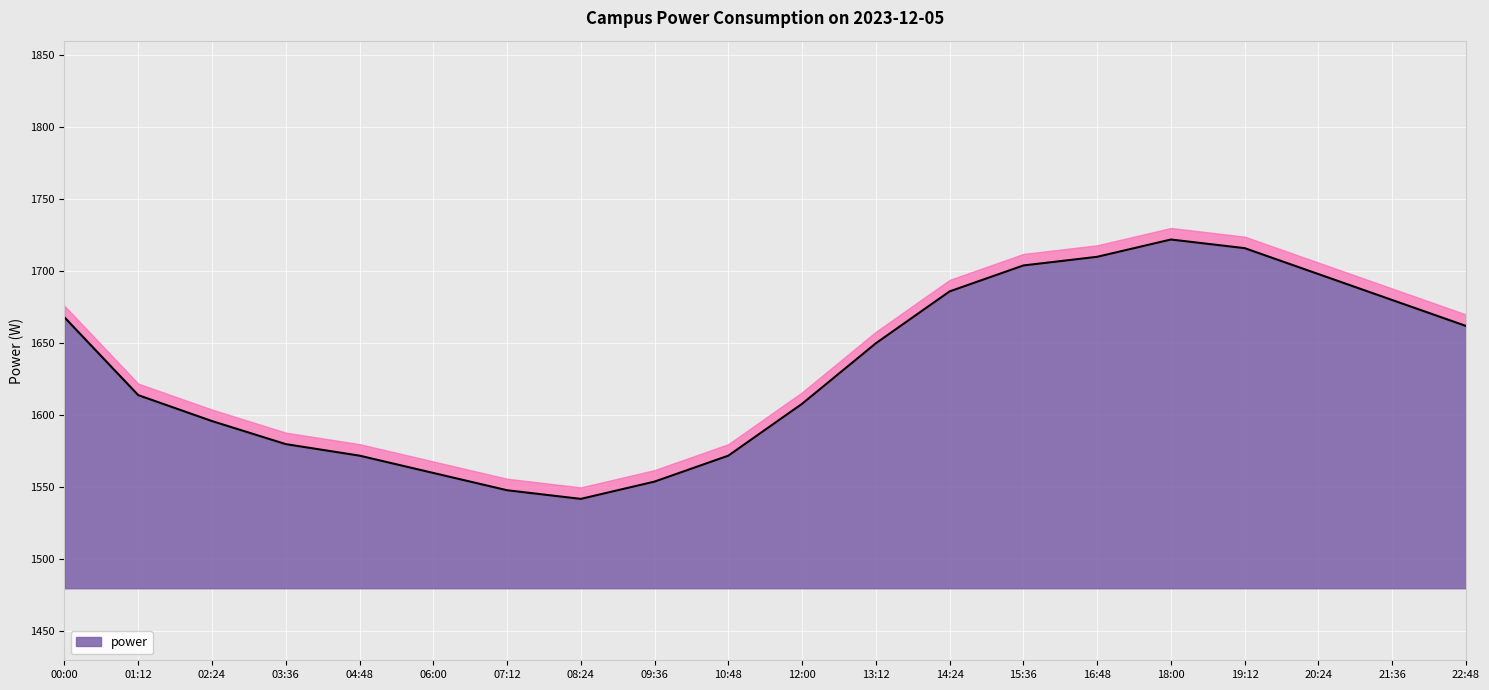

Reading left to right, extract all data points from this chart.

00:00=1668	01:12=1614	02:24=1596	03:36=1580	04:48=1572	06:00=1560	07:12=1548	08:24=1542	09:36=1554	10:48=1572	12:00=1608	13:12=1650	14:24=1686	15:36=1704	16:48=1710	18:00=1722	19:12=1716	20:24=1698	21:36=1680	22:48=1662